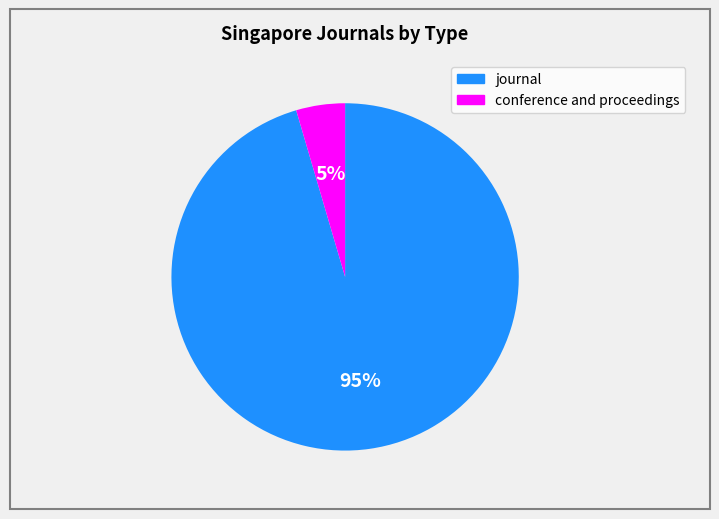

Which has a higher value, conference and proceedings or journal?

journal